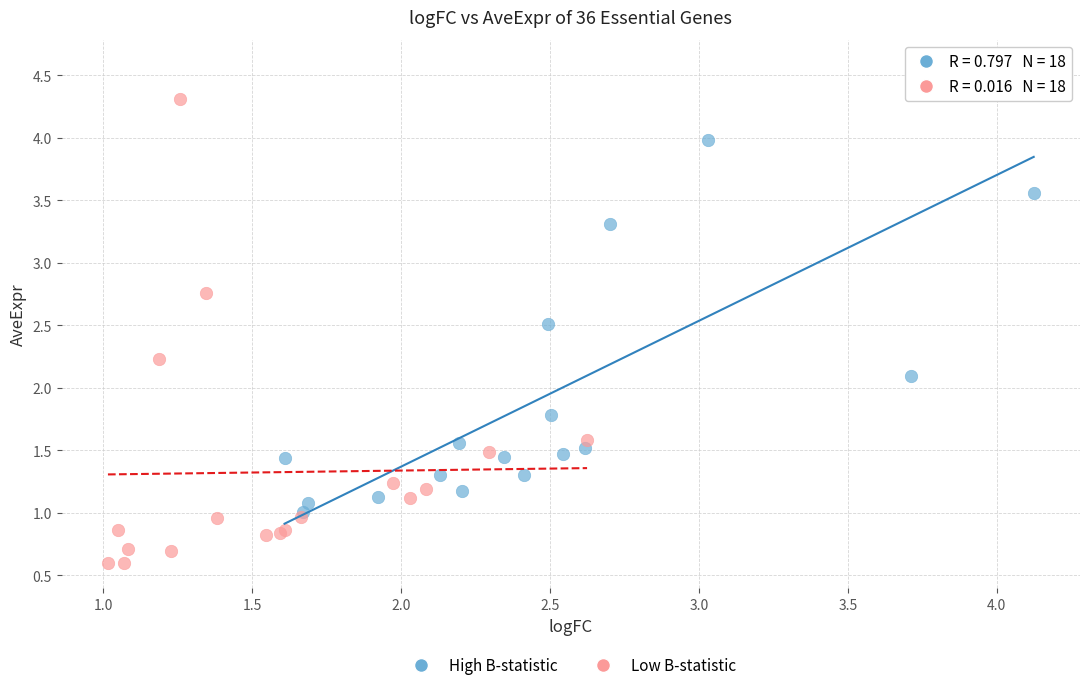

Which series contains the highest Y value?

High B-statistic